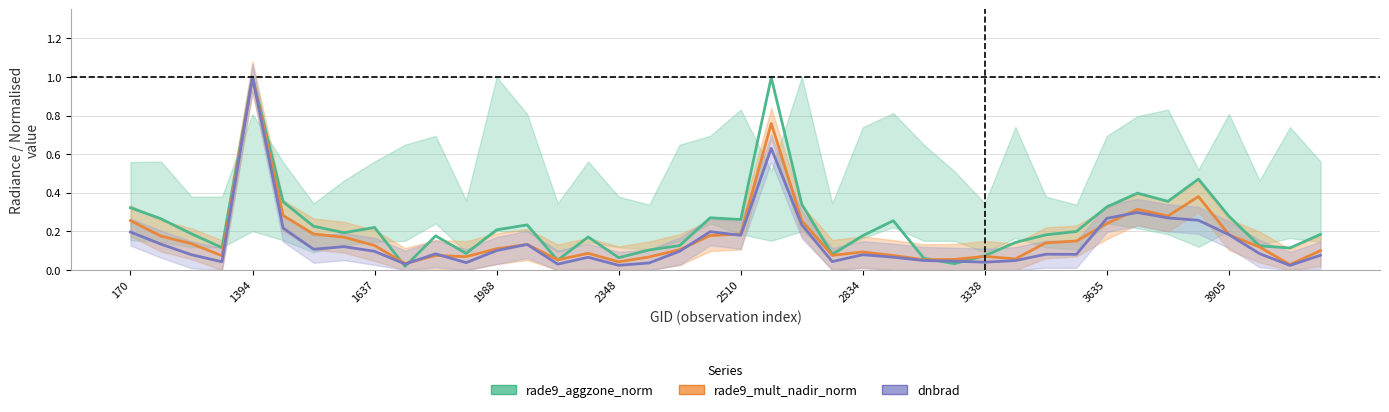

What is the total value across all series at 21?

2.4